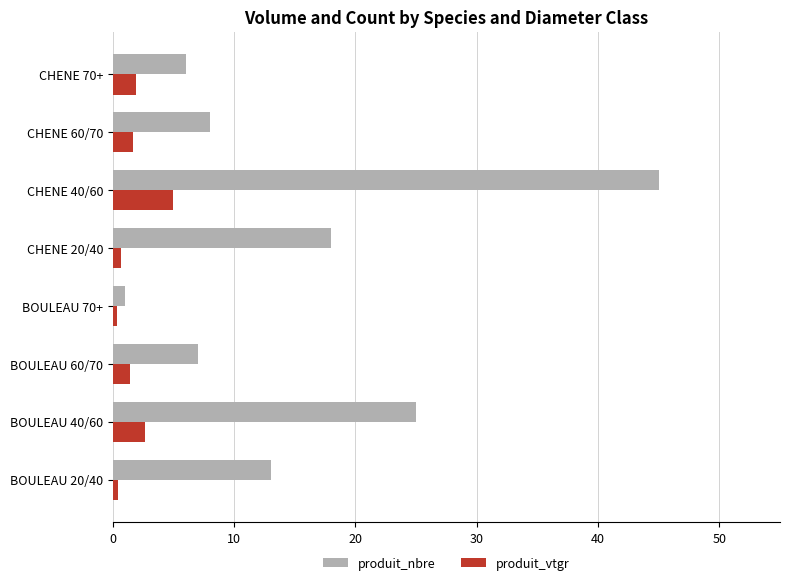

What is the difference between the maximum and second lowest values in the produit_vtgr series?

4.5